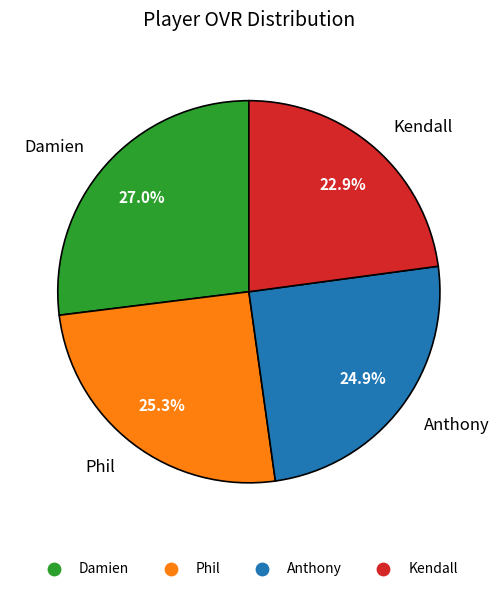

Count the number of slices in the pie.

4